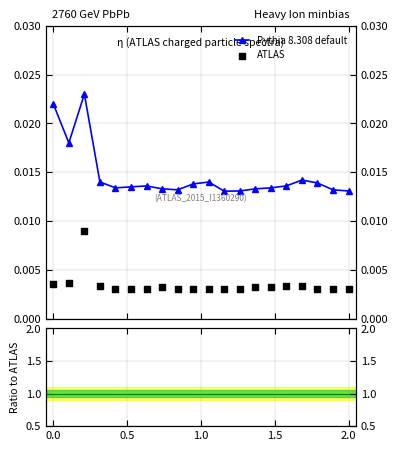

Is the value of Pythia 8.308 default at 12 greater than the value of ATLAS at 11?

Yes